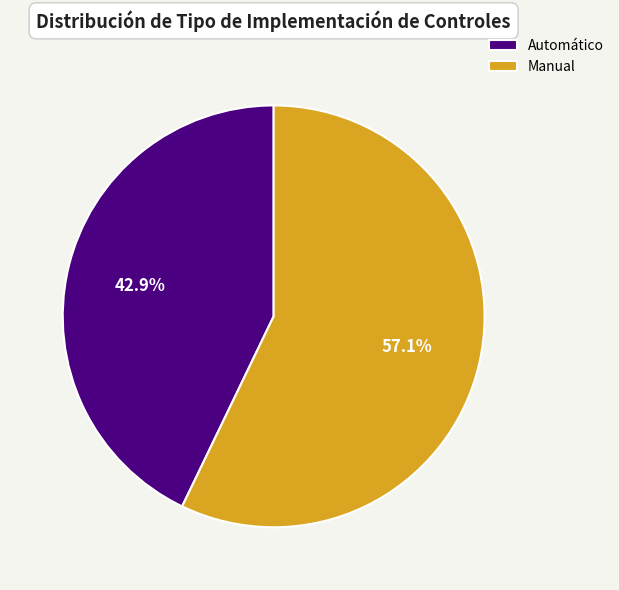

Rank the categories by value from lowest to highest.

Automático, Manual